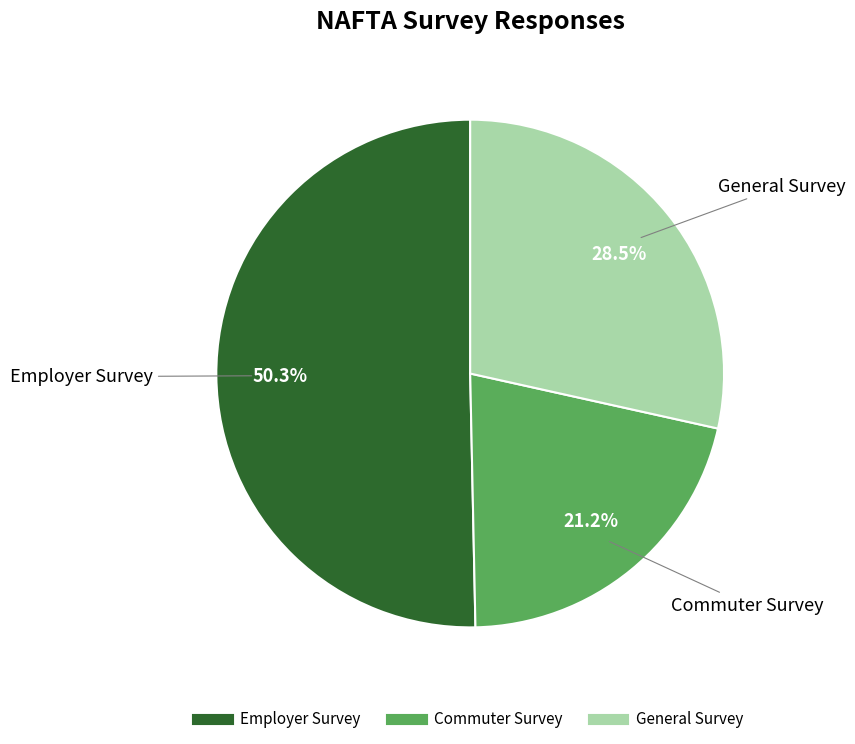

True or false: Commuter Survey accounts for 8% of the total.

False